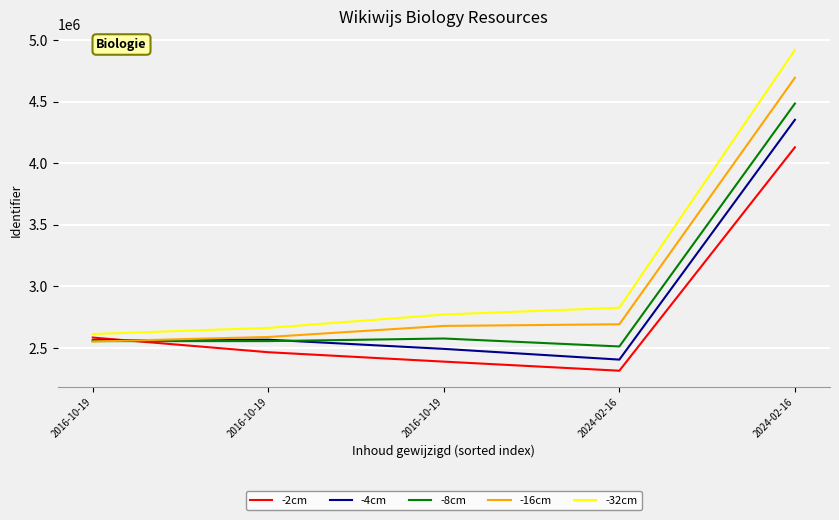

List the labels in order of -16cm value, largest first.

2024-02-16, 2024-02-16, 2016-10-19, 2016-10-19, 2016-10-19